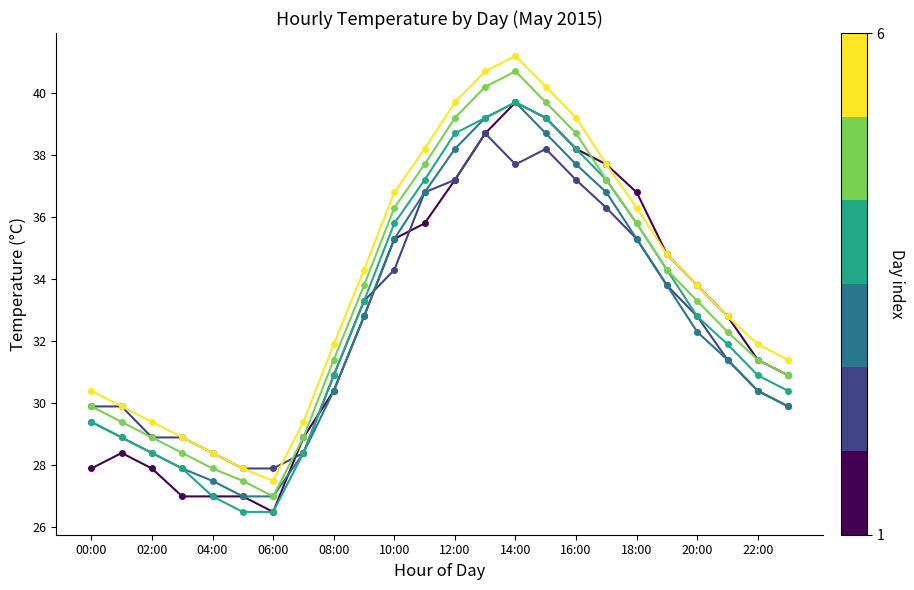

What is the minimum value shown in the chart?

26.5